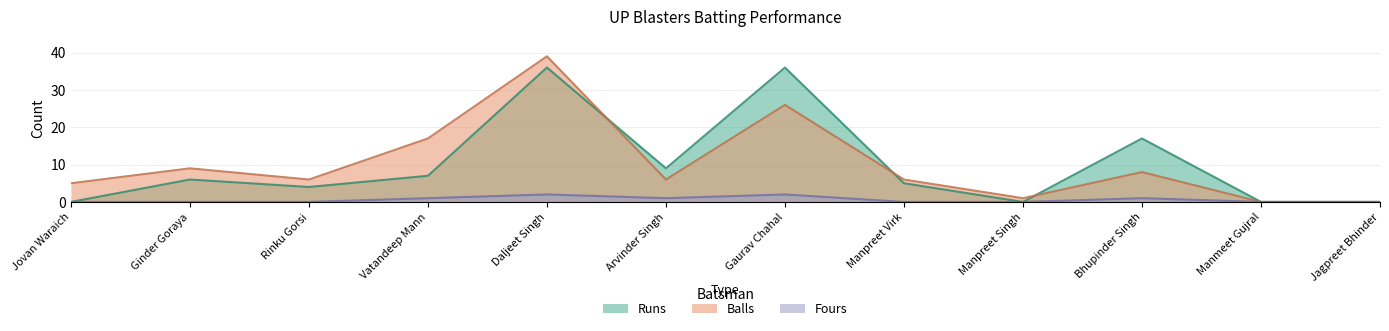

List the labels in order of Balls value, largest first.

Daljeet Singh, Gaurav Chahal, Vatandeep Mann, Ginder Goraya, Bhupinder Singh, Rinku Gorsi, Arvinder Singh, Manpreet Virk, Jovan Waraich, Manpreet Singh, Manmeet Gujral, Jagpreet Bhinder